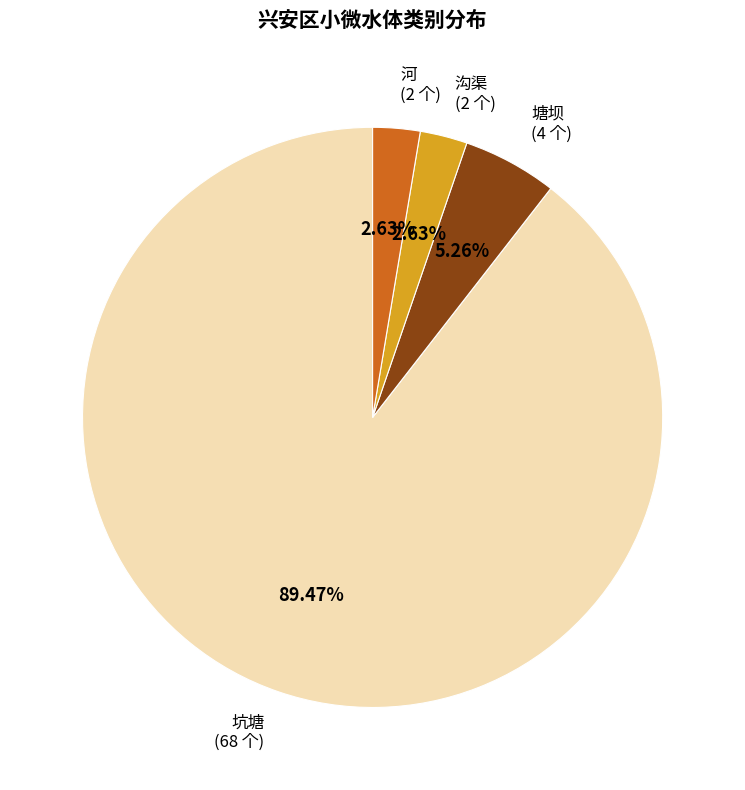

What is the ratio of the value at 坑塘 to the value at 沟渠?

34.0